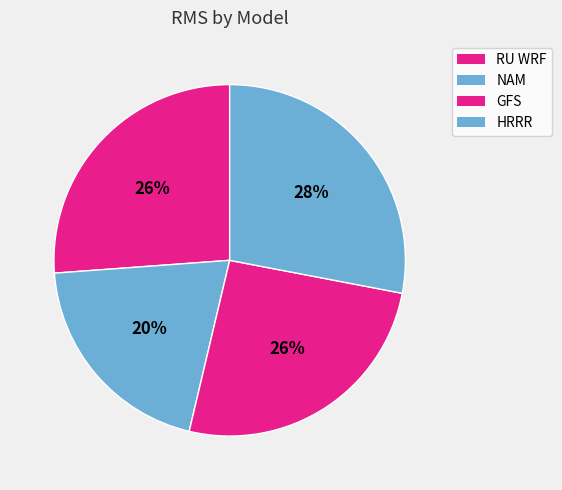

Rank the categories by value from lowest to highest.

NAM, GFS, RU WRF, HRRR